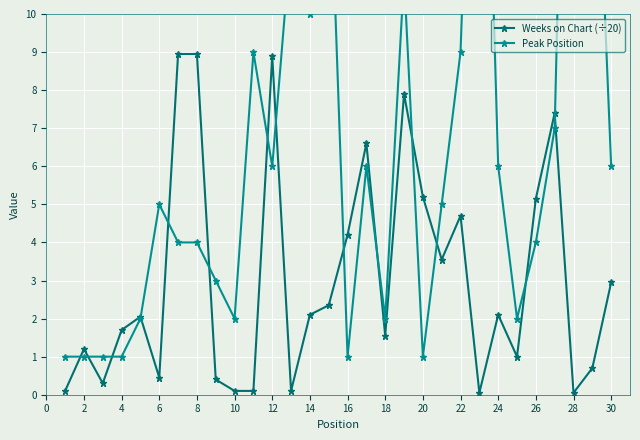

How many data points does each series have?

30